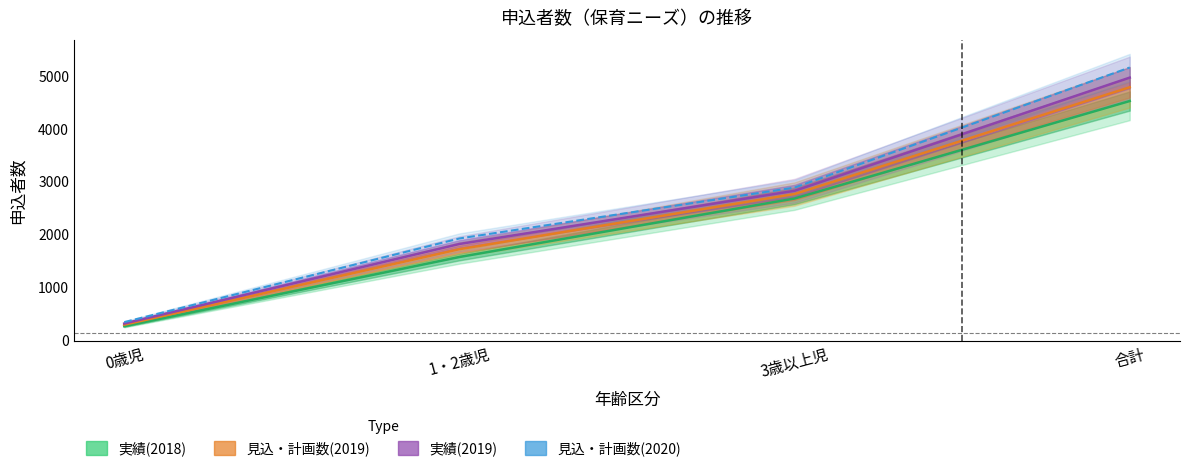

What is the average value of the 見込・計画数(2019) series?

2390